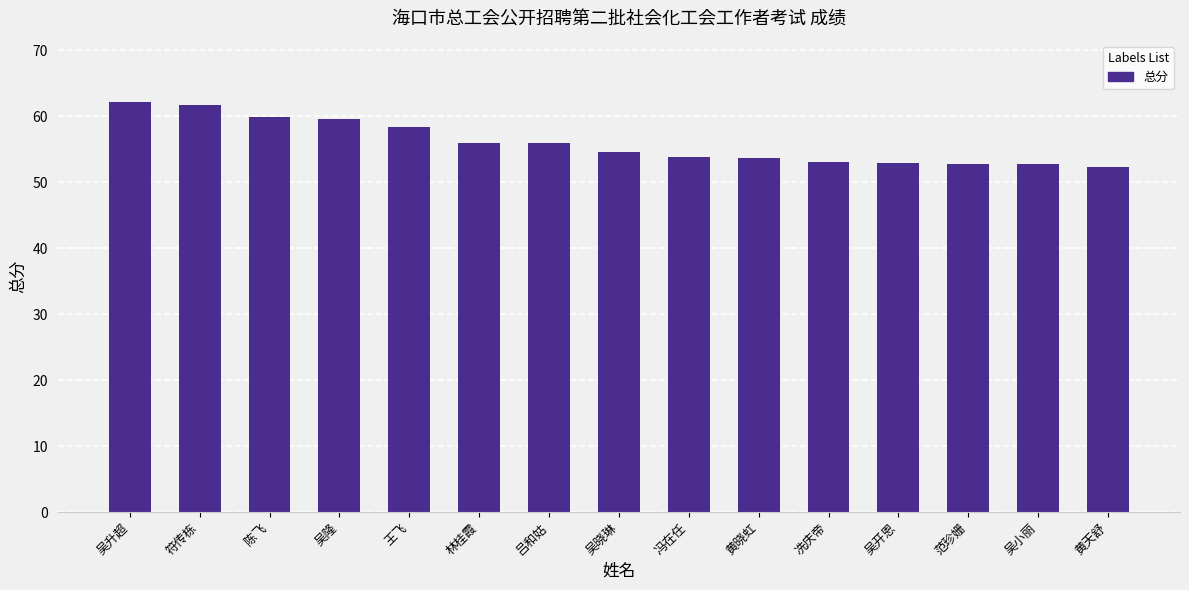

Which has a higher value, 王飞 or 黄晓虹?

王飞